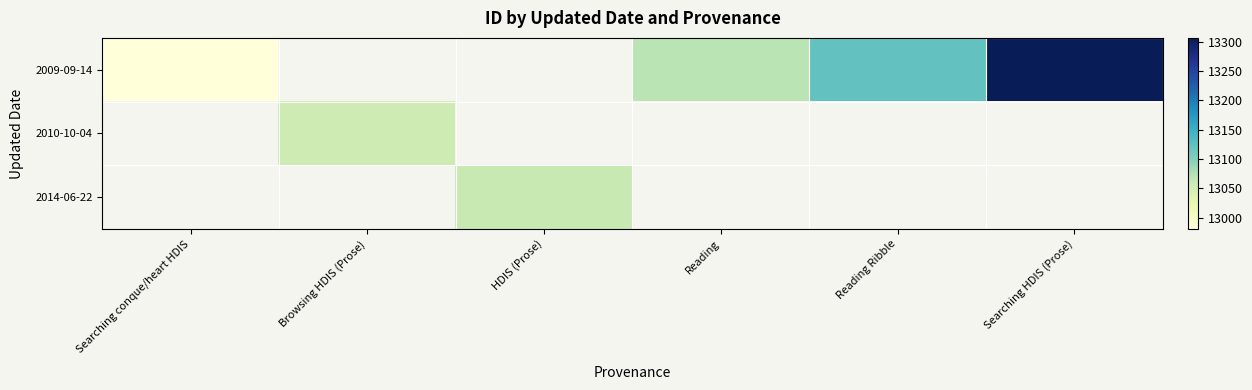

Which series has the largest range (max minus min)?

2009-09-14